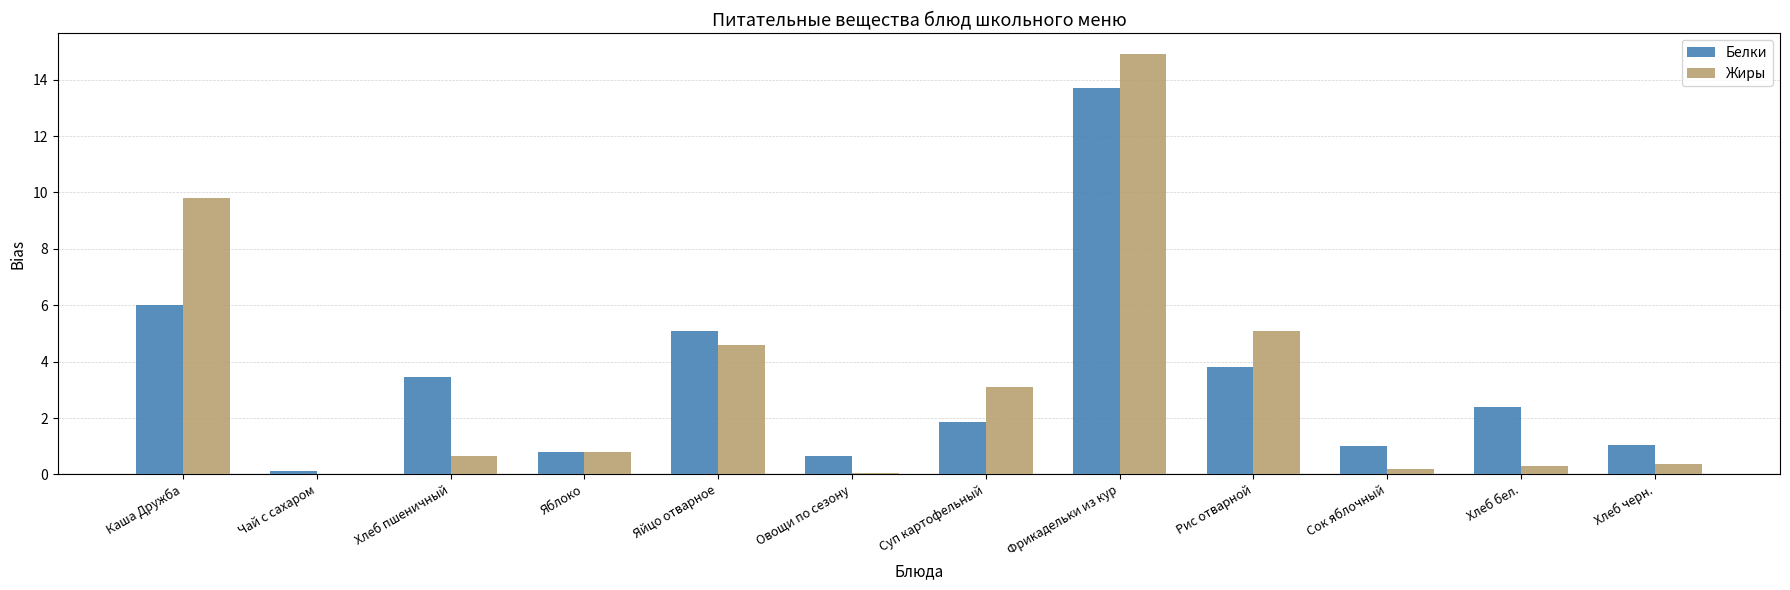

At which label is Жиры closest to 7?

Рис отварной